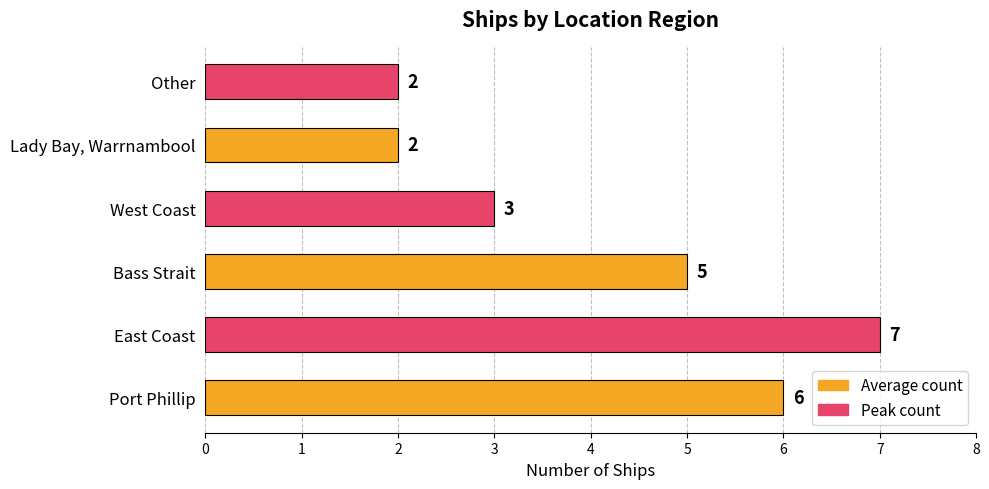

How many data points are less than 5?

3